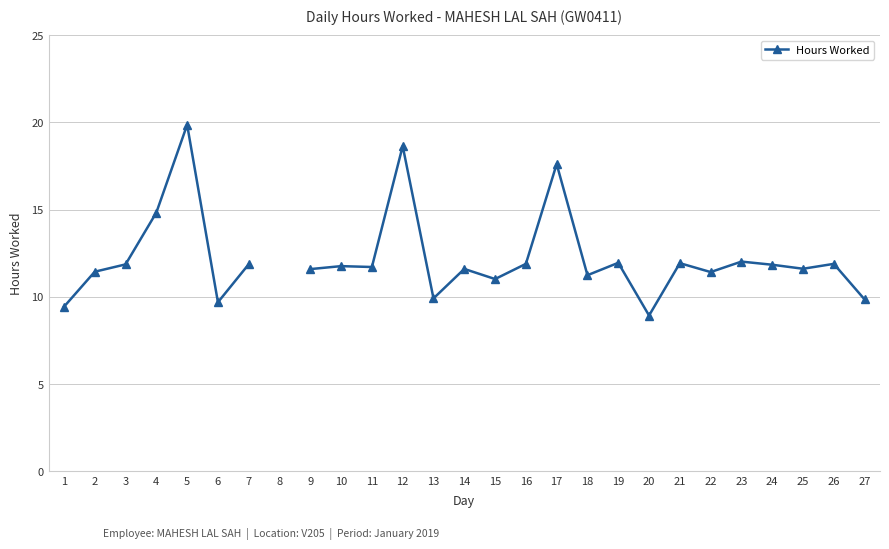

What is the difference between the values at 12 and 10?

6.9